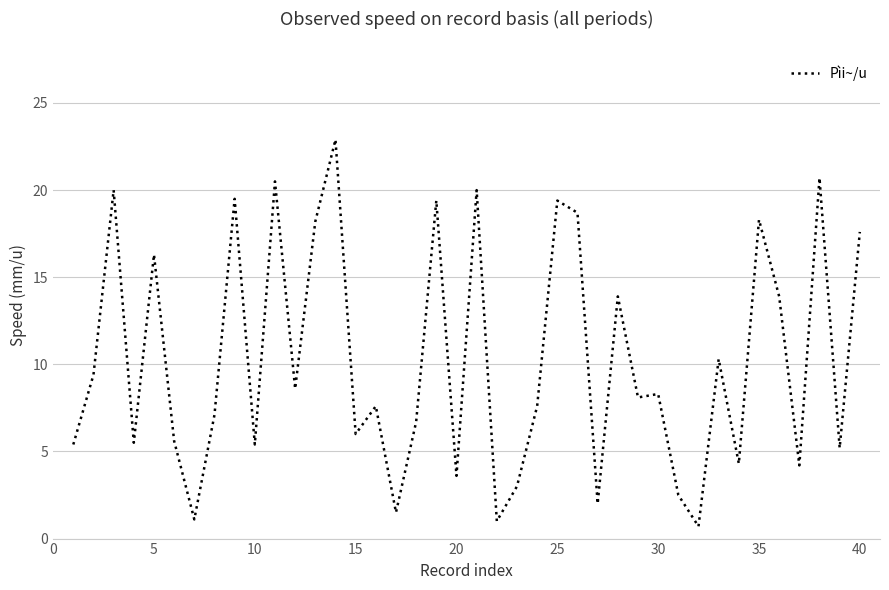

True or false: the data has more than 1 interior local peaks.

True